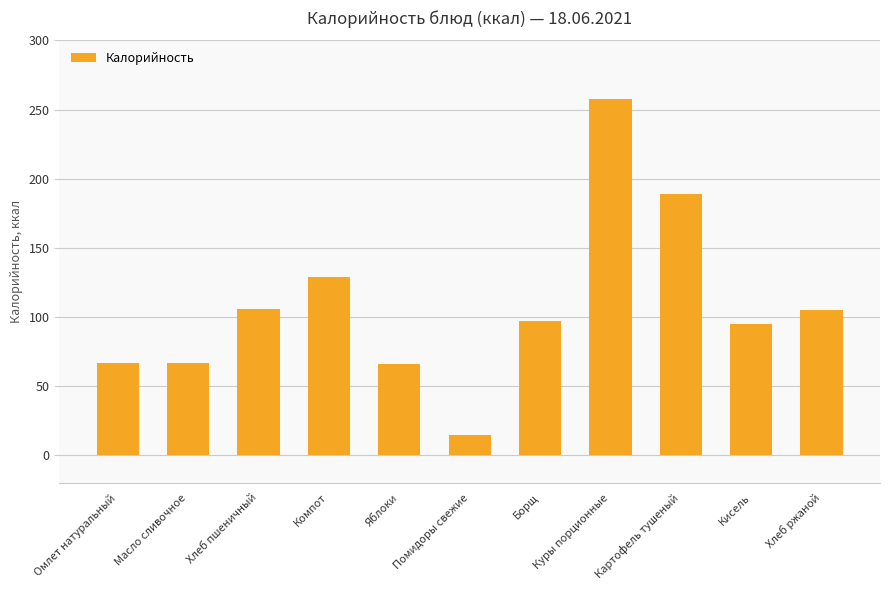

What is the ratio of the value at Яблоки to the value at Картофель тушеный?

0.3